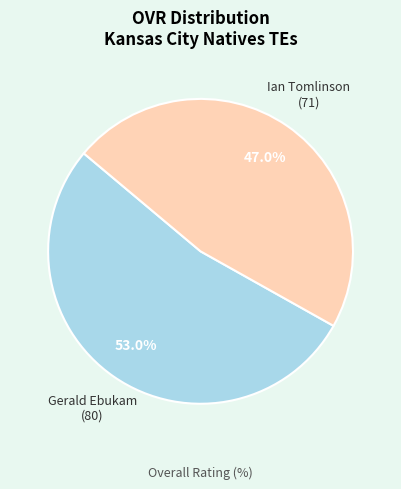

To the nearest percent, what portion does Ian Tomlinson represent?

47%